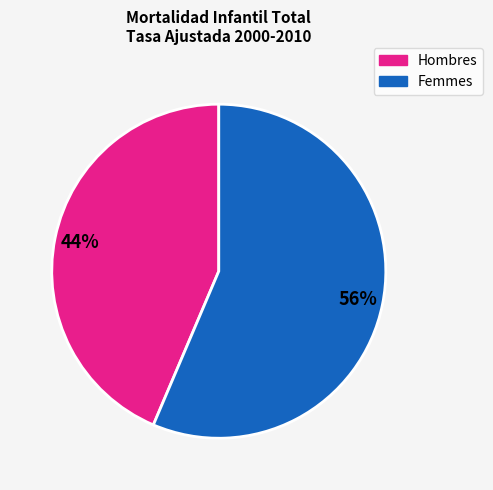

To the nearest percent, what is the average slice percentage?

50%